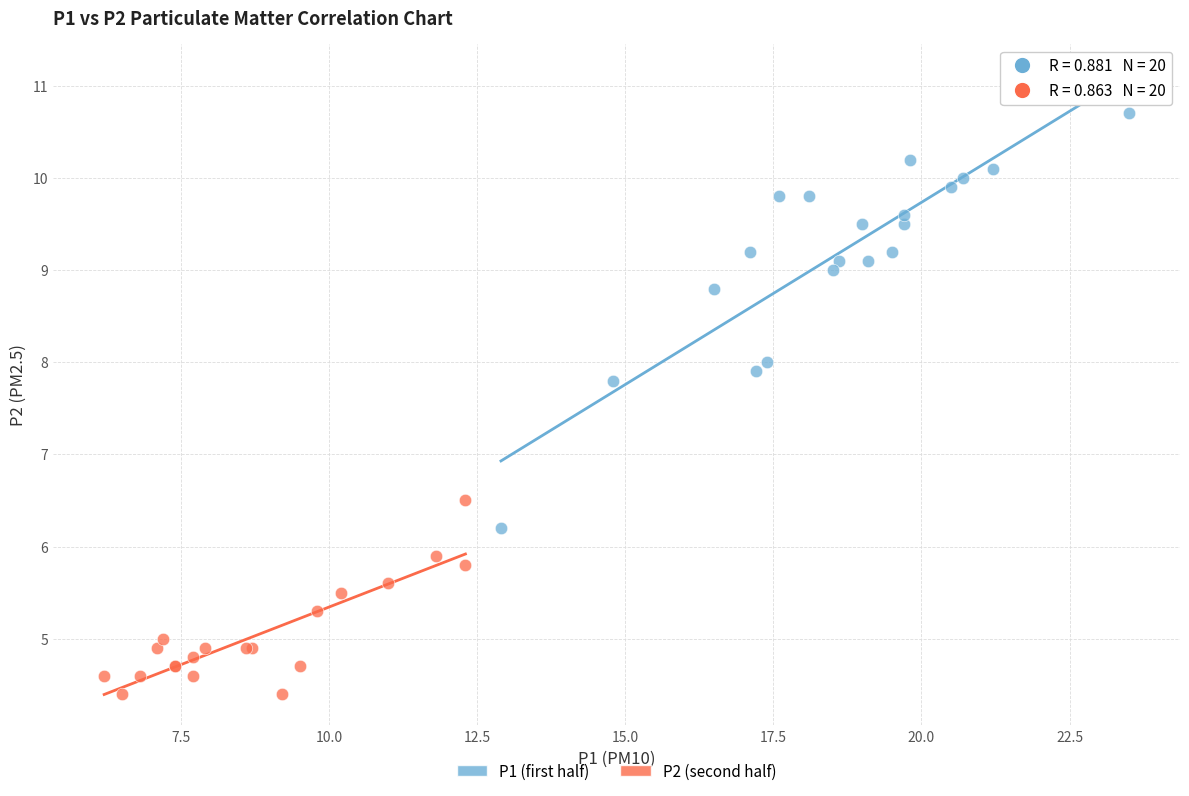

Which series has the largest Y range (max minus min)?

P1 (first half)